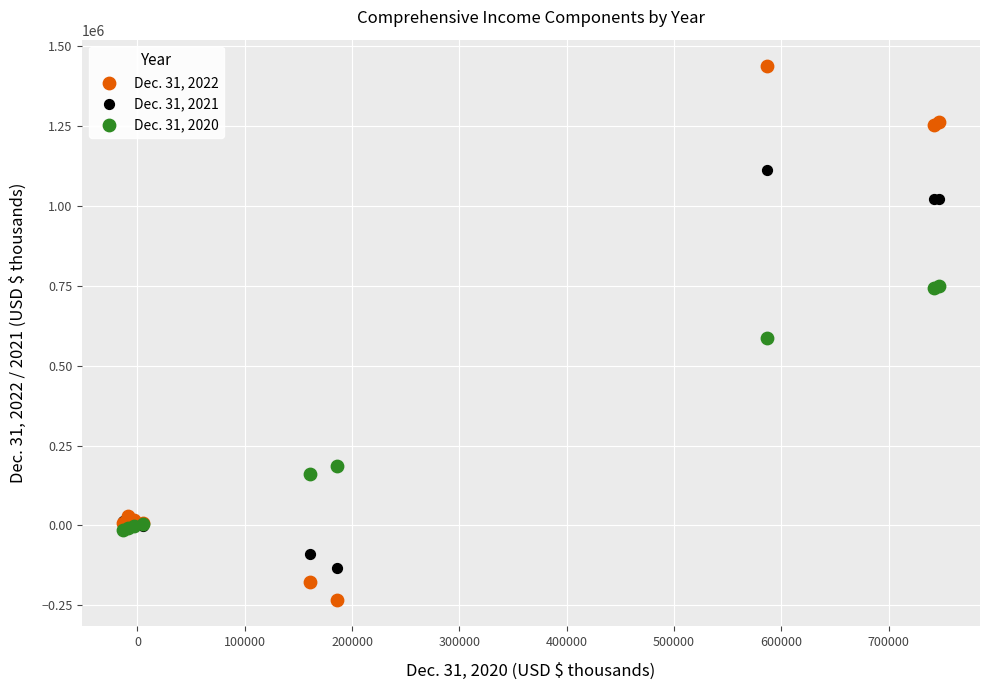

Which series contains the lowest Y value?

Dec. 31, 2022